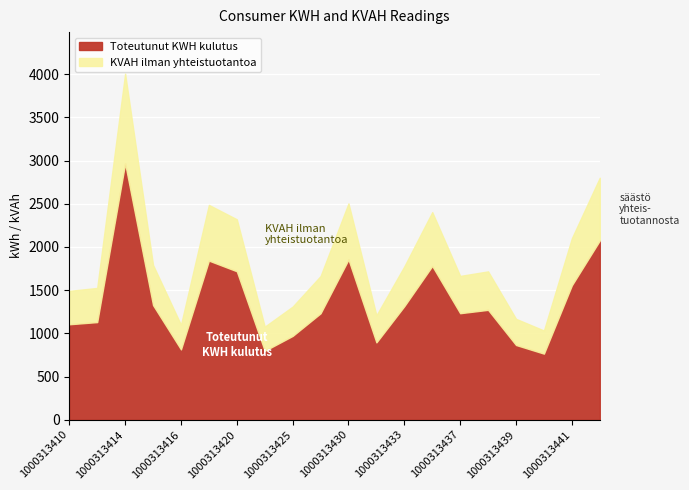

What is the value of the KWH point at the 16th from the left?

1272.0